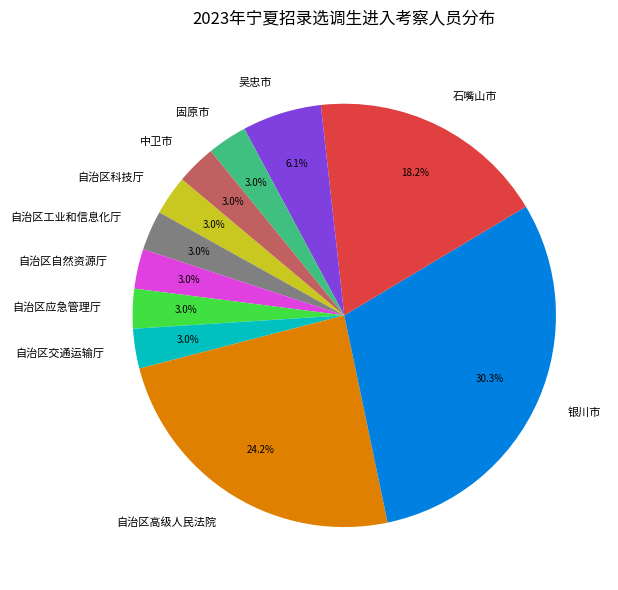

What percentage is the 自治区交通运输厅 slice, to the nearest percent?

3%